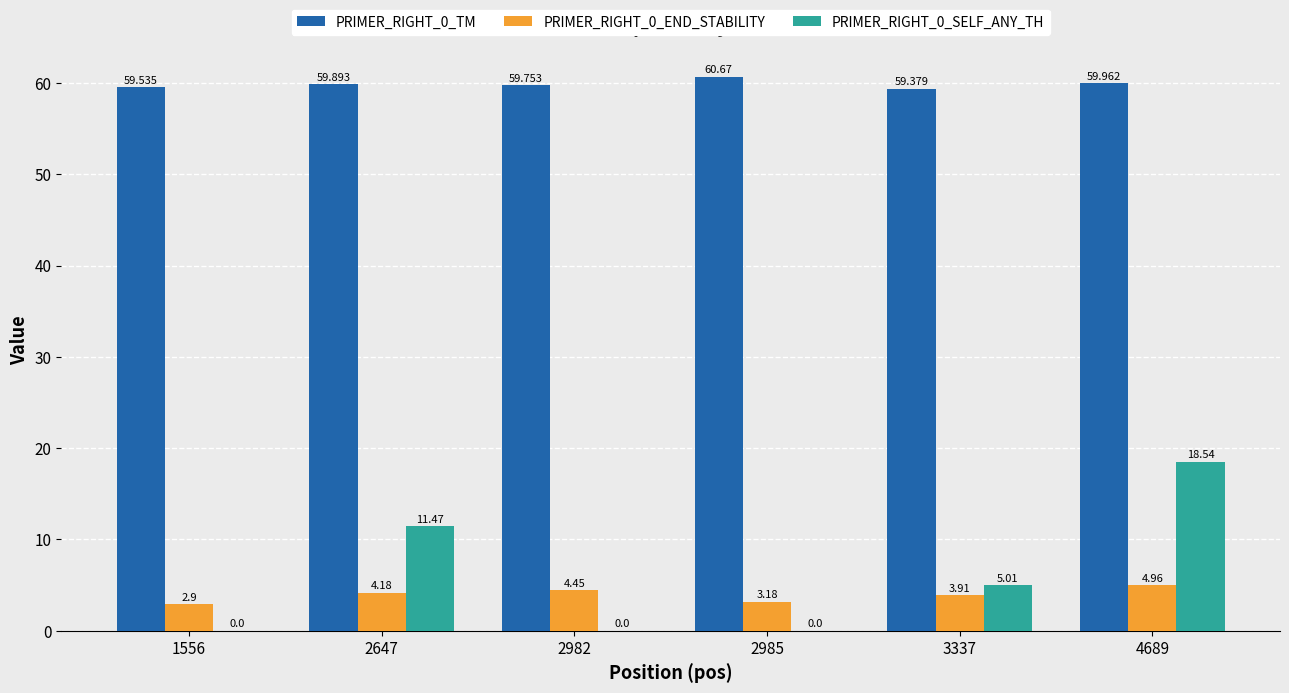

Reading left to right, list all the values displayed in this chart.

PRIMER_RIGHT_0_TM: 59.5	59.9	59.8	60.7	59.4	60.0
PRIMER_RIGHT_0_END_STABILITY: 2.9	4.2	4.5	3.2	3.9	5.0
PRIMER_RIGHT_0_SELF_ANY_TH: 0.0	11.5	0.0	0.0	5.0	18.5